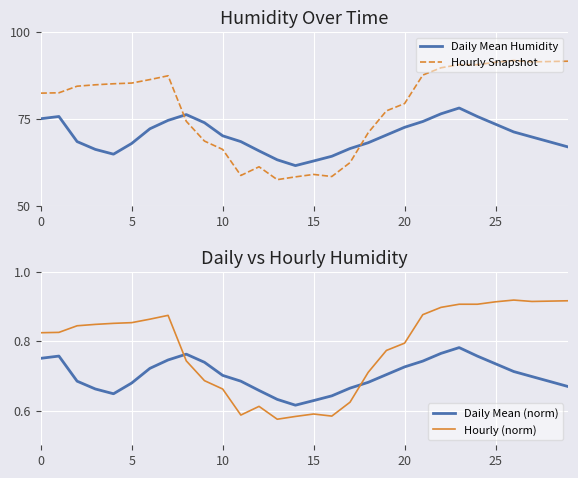

What is the average value of the Daily Mean (norm) series?

0.7